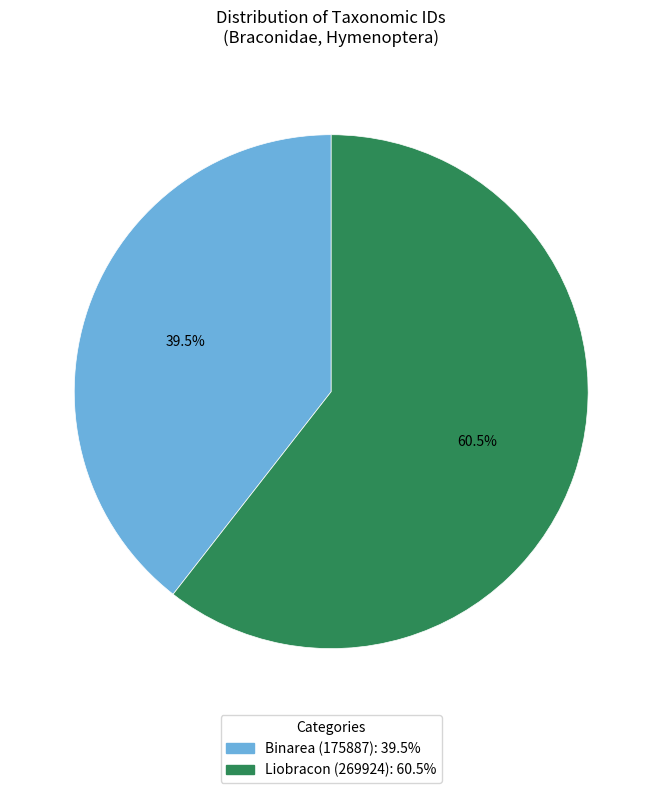

What portion of the pie excludes Liobracon (269924)?

39.5%